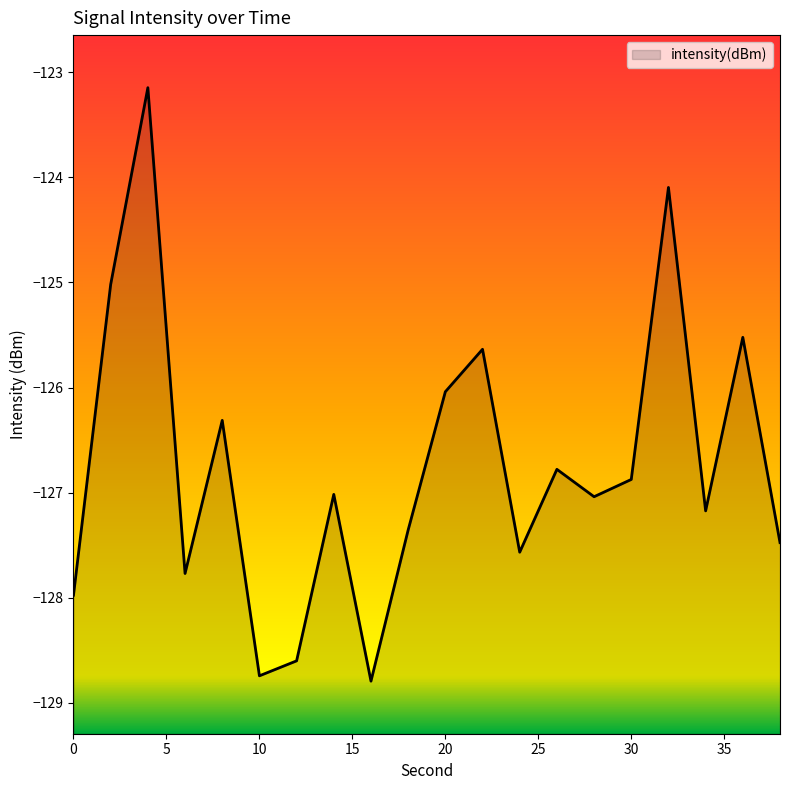

Which has a higher value, 4 or 30?

4